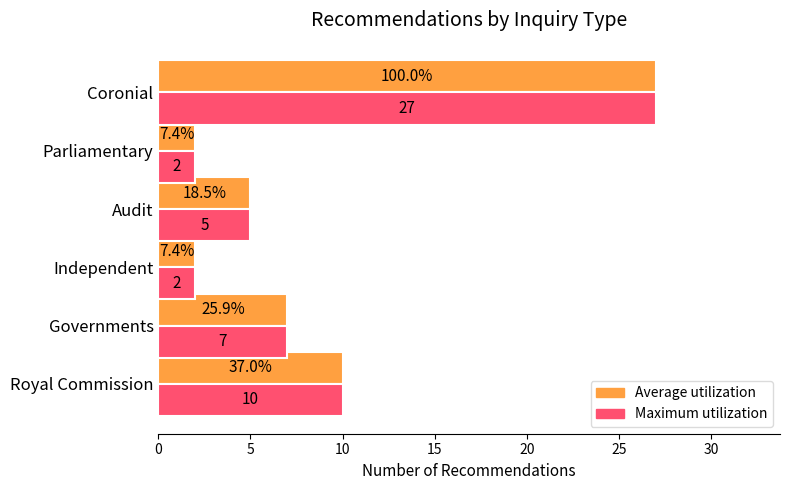

What is the total value across all series at Parliamentary?

4